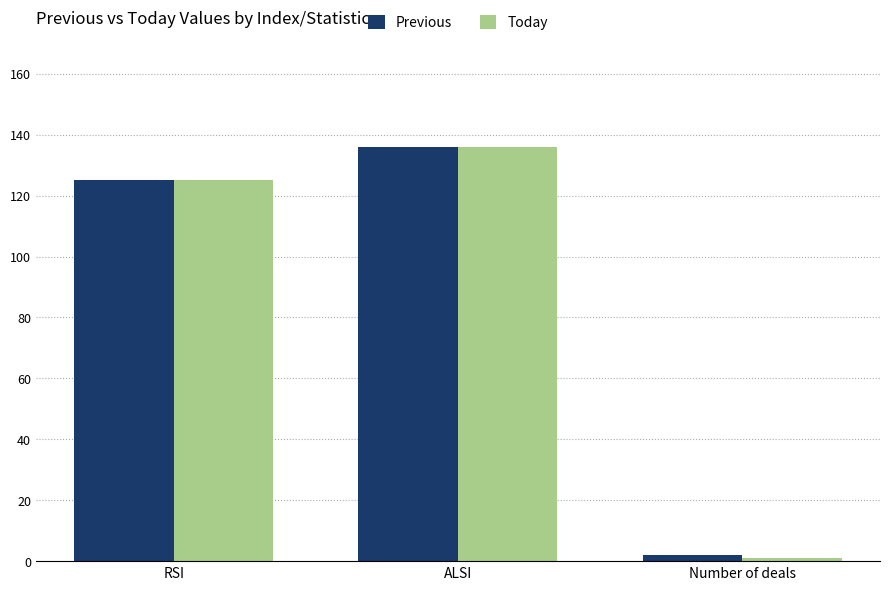

What value does the Today series have at RSI?

125.1